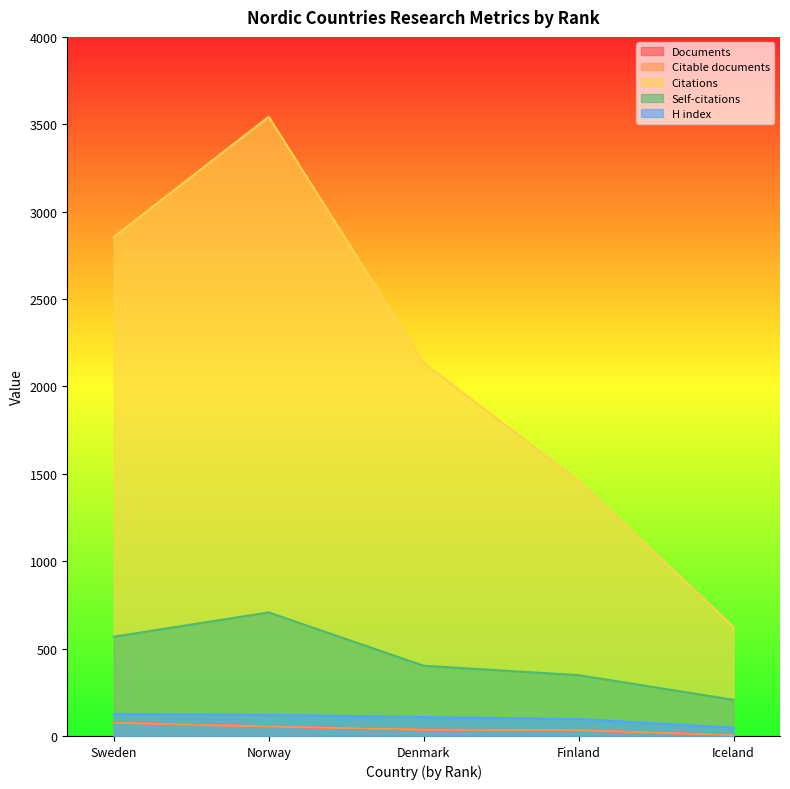

At which category does the chart reach its peak across all series?

Norway